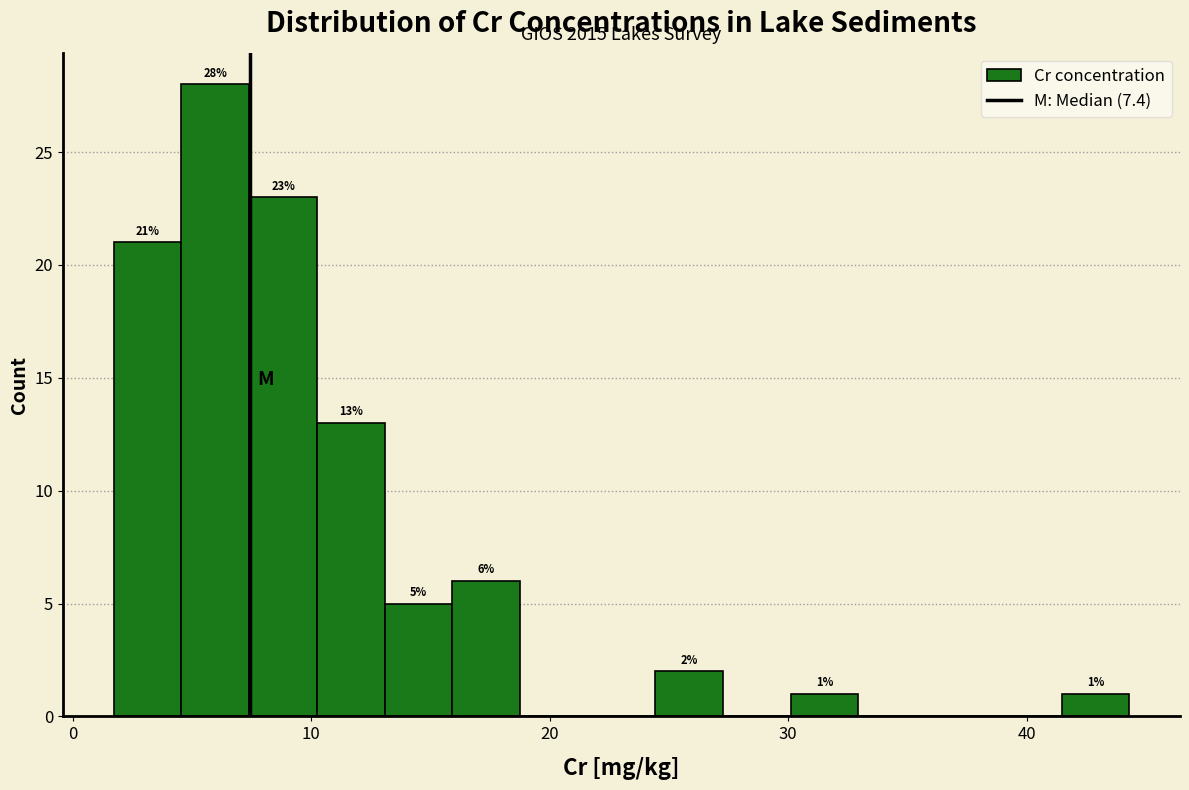

Around what value on the x-axis is the tallest bar? Give the approximate position of its centre, as read against the axis.

6